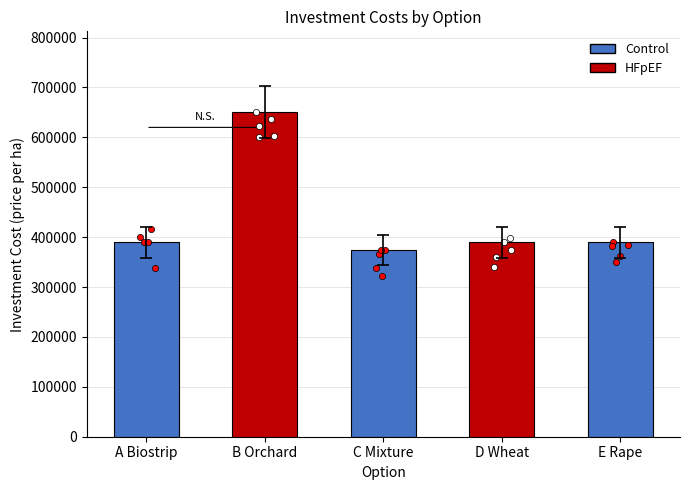

Which has a higher value, B Orchard or C Mixture?

B Orchard